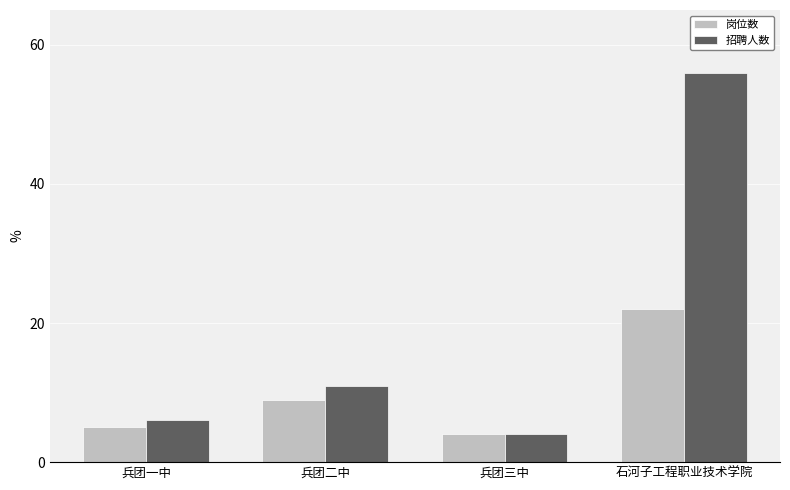

List the labels in order of 岗位数 value, largest first.

石河子工程职业技术学院, 兵团二中, 兵团一中, 兵团三中